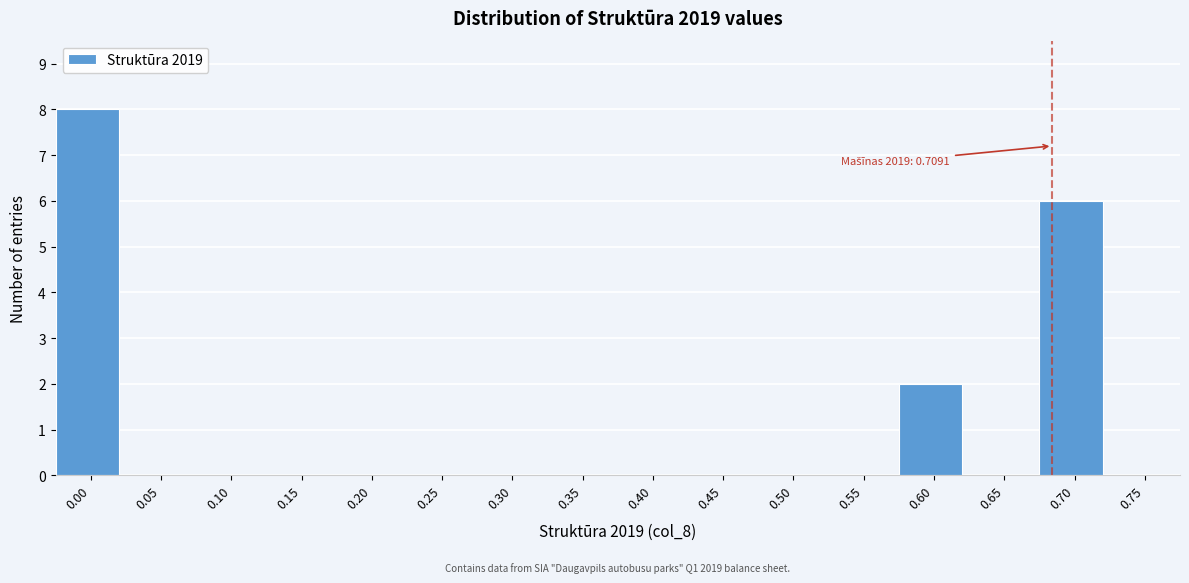

Reading left to right, transcribe all the data shown in this chart.

0.00=8	0.05=0	0.10=0	0.15=0	0.20=0	0.25=0	0.30=0	0.35=0	0.40=0	0.45=0	0.50=0	0.55=0	0.60=2	0.65=0	0.70=6	0.75=0